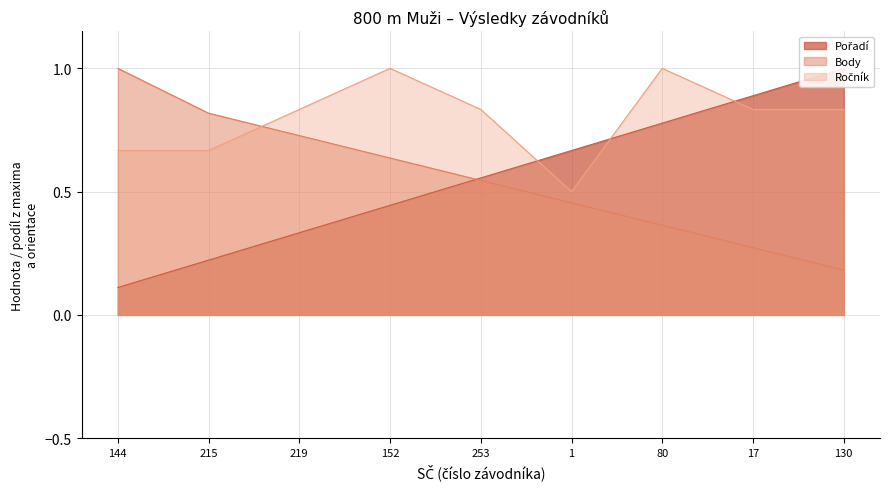

Reading left to right, what are all the values shown in this chart?

Pořadí: 144=0.1	215=0.2	219=0.3	152=0.4	253=0.6	1=0.7	80=0.8	17=0.9	130=1.0
Body: 144=1.0	215=0.8	219=0.7	152=0.6	253=0.5	1=0.5	80=0.4	17=0.3	130=0.2
Ročník: 144=0.7	215=0.7	219=0.8	152=1.0	253=0.8	1=0.5	80=1.0	17=0.8	130=0.8